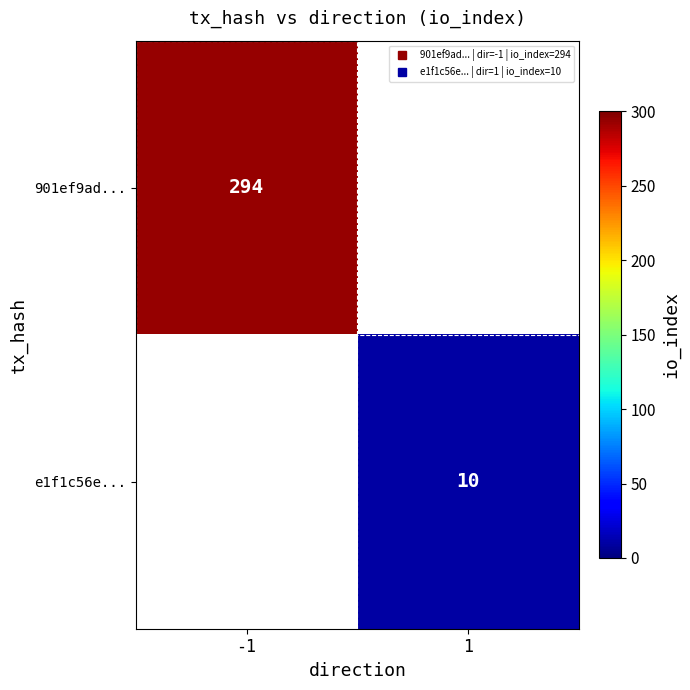

At which label does e1f1c56e... reach its peak?

-1